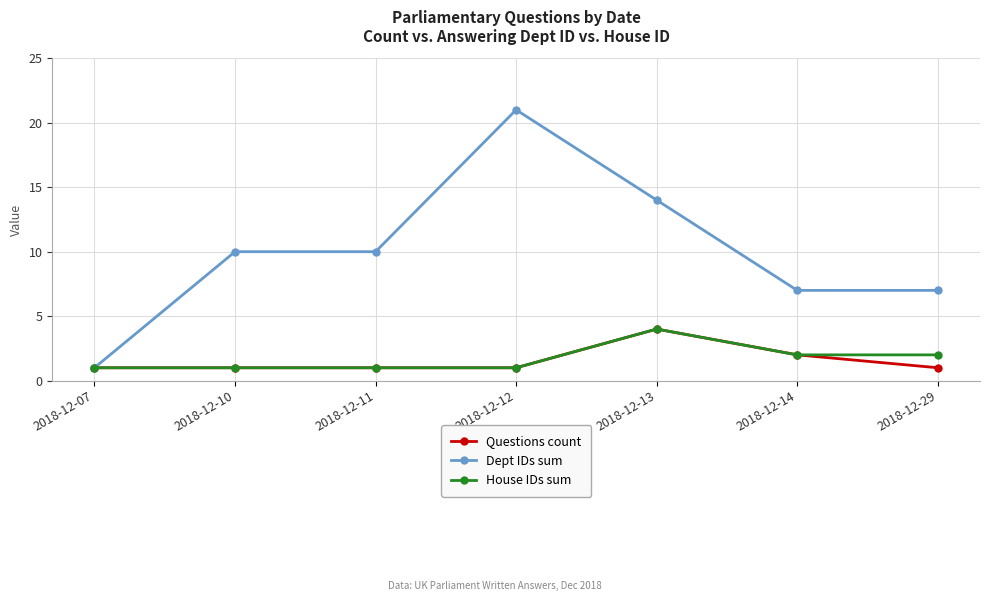

What is the sum of all House IDs sum values?

12